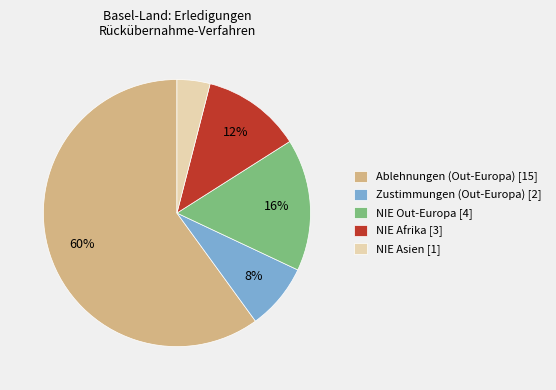

What is the ratio of the value at Ablehnungen (Out-Europa) [15] to the value at NIE Afrika [3]?

5.0